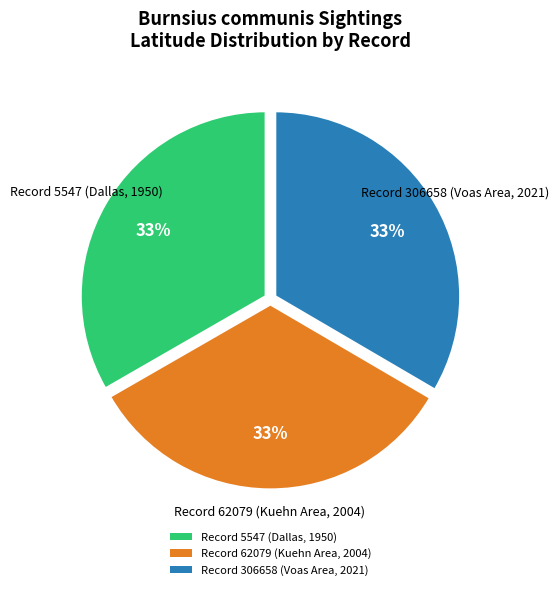

How many segments does this pie chart have?

3